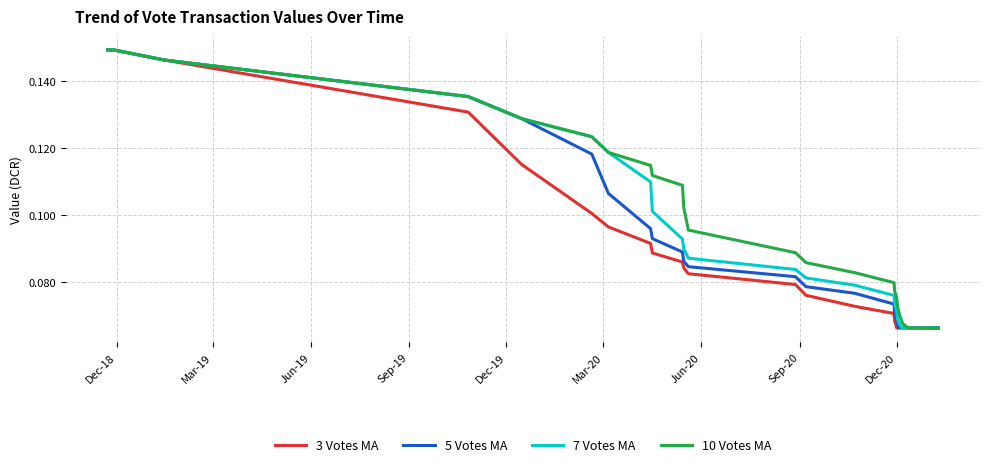

In 10 Votes MA, how many points are higher than both neighbors (excluding endpoints)?

1